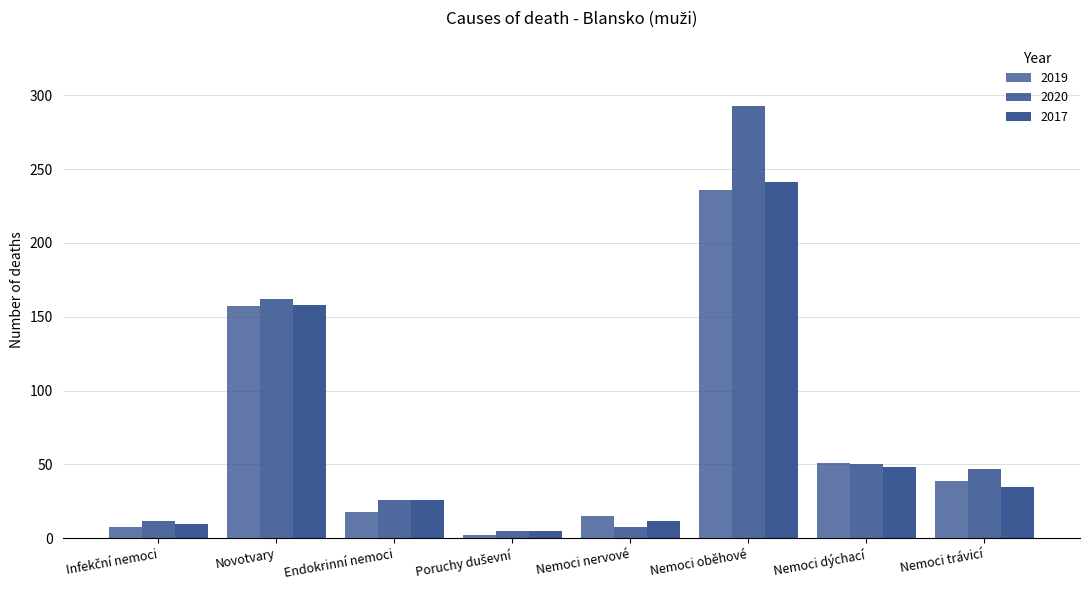

How many values in the 2020 series are below 47?

4